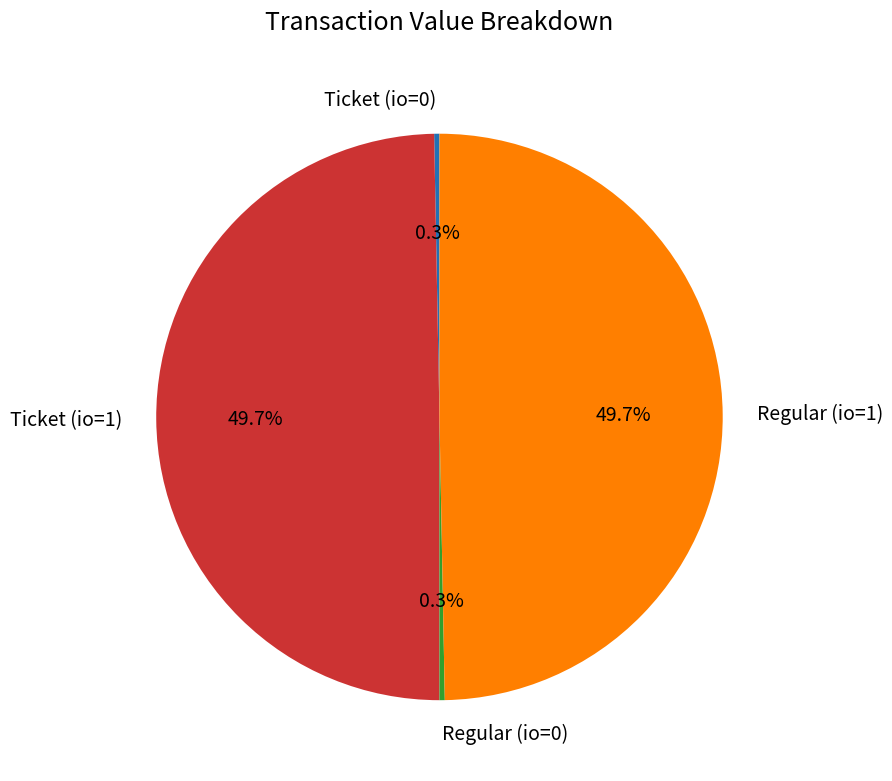

How many slices are in this pie chart?

4